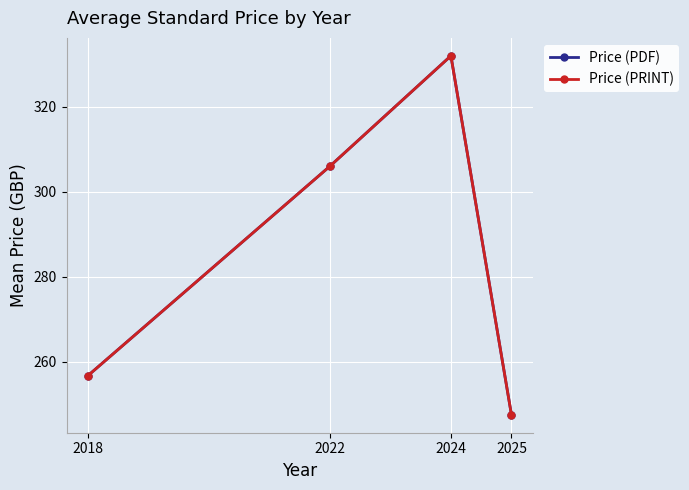

Rank the series by their maximum value, from highest to lowest.

Price (PDF), Price (PRINT)